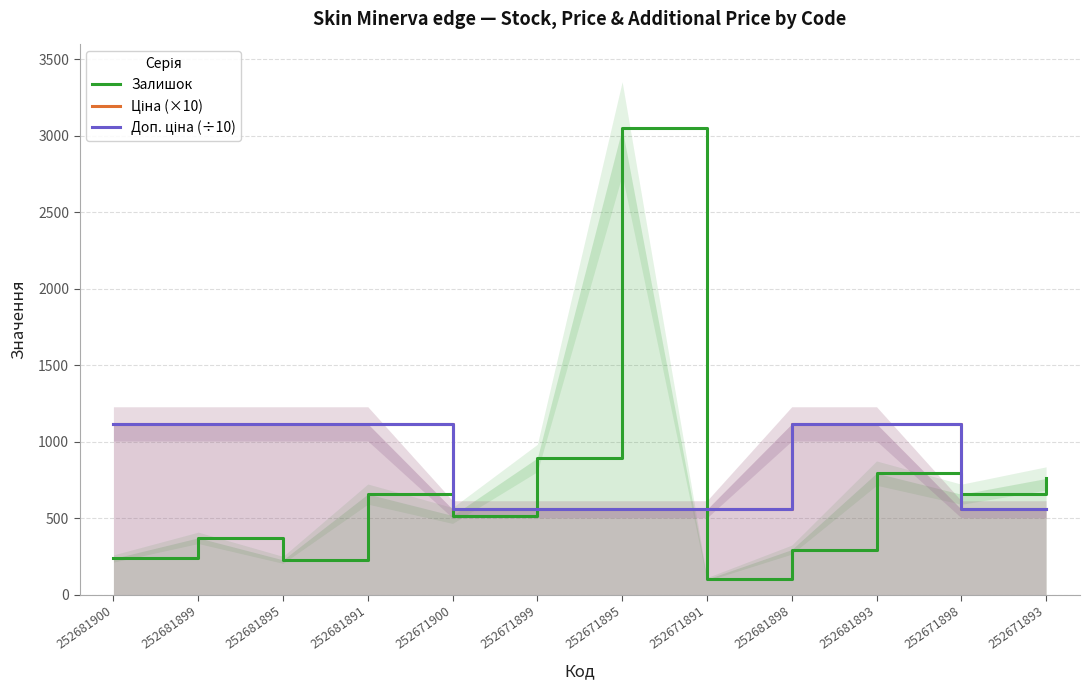

Does the chart display data point markers on the line(s)?

No